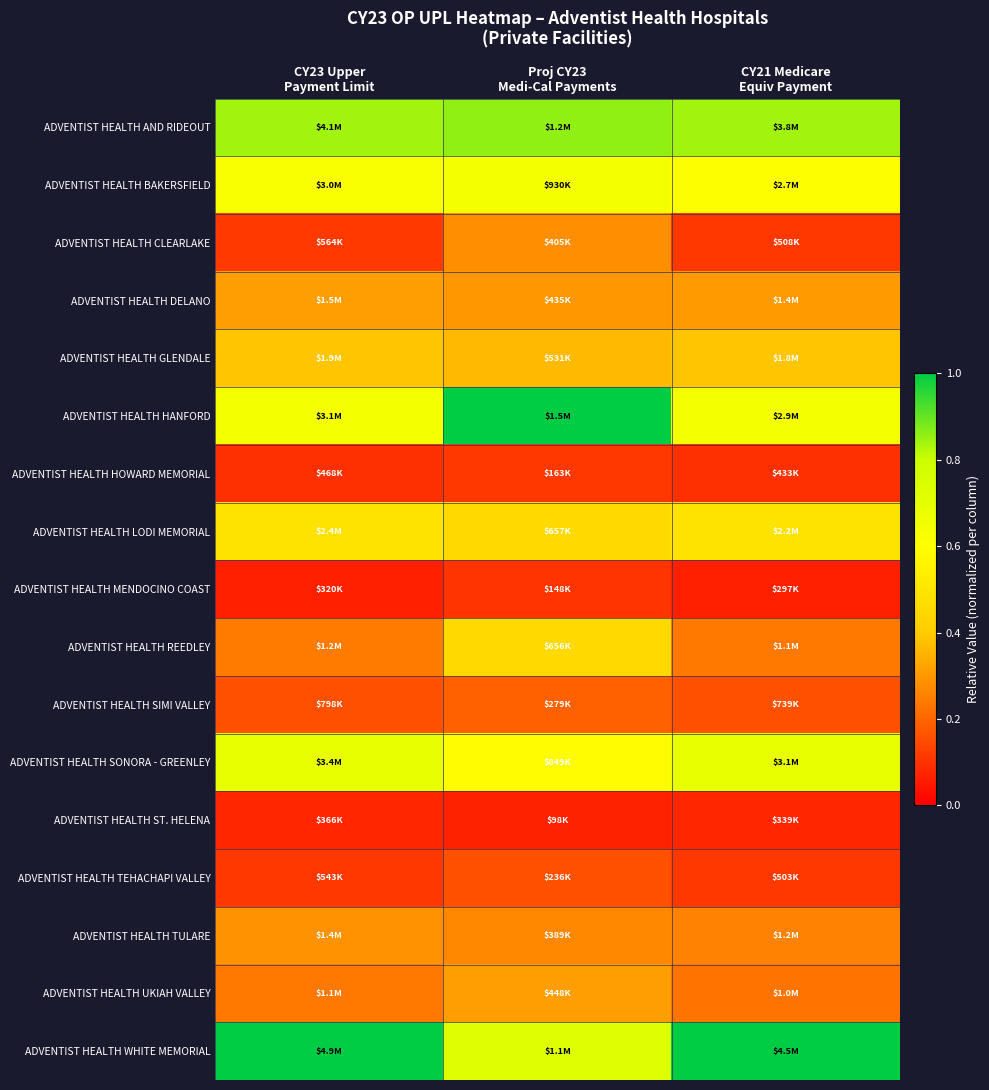

Reading left to right, extract all data points from this chart.

ADVENTIST HEALTH AND RIDEOUT: CY23 Upper
Payment Limit=0.8	Proj CY23
Medi-Cal Payments=0.9	CY21 Medicare
Equiv Payment=0.8
ADVENTIST HEALTH BAKERSFIELD: CY23 Upper
Payment Limit=0.6	Proj CY23
Medi-Cal Payments=0.6	CY21 Medicare
Equiv Payment=0.6
ADVENTIST HEALTH CLEARLAKE: CY23 Upper
Payment Limit=0.1	Proj CY23
Medi-Cal Payments=0.3	CY21 Medicare
Equiv Payment=0.1
ADVENTIST HEALTH DELANO: CY23 Upper
Payment Limit=0.3	Proj CY23
Medi-Cal Payments=0.3	CY21 Medicare
Equiv Payment=0.3
ADVENTIST HEALTH GLENDALE: CY23 Upper
Payment Limit=0.4	Proj CY23
Medi-Cal Payments=0.4	CY21 Medicare
Equiv Payment=0.4
ADVENTIST HEALTH HANFORD: CY23 Upper
Payment Limit=0.6	Proj CY23
Medi-Cal Payments=1.0	CY21 Medicare
Equiv Payment=0.6
ADVENTIST HEALTH HOWARD MEMORIAL: CY23 Upper
Payment Limit=0.1	Proj CY23
Medi-Cal Payments=0.1	CY21 Medicare
Equiv Payment=0.1
ADVENTIST HEALTH LODI MEMORIAL: CY23 Upper
Payment Limit=0.5	Proj CY23
Medi-Cal Payments=0.5	CY21 Medicare
Equiv Payment=0.5
ADVENTIST HEALTH MENDOCINO COAST: CY23 Upper
Payment Limit=0.1	Proj CY23
Medi-Cal Payments=0.1	CY21 Medicare
Equiv Payment=0.1
ADVENTIST HEALTH REEDLEY: CY23 Upper
Payment Limit=0.2	Proj CY23
Medi-Cal Payments=0.5	CY21 Medicare
Equiv Payment=0.2
ADVENTIST HEALTH SIMI VALLEY: CY23 Upper
Payment Limit=0.2	Proj CY23
Medi-Cal Payments=0.2	CY21 Medicare
Equiv Payment=0.2
ADVENTIST HEALTH SONORA - GREENLEY: CY23 Upper
Payment Limit=0.7	Proj CY23
Medi-Cal Payments=0.6	CY21 Medicare
Equiv Payment=0.7
ADVENTIST HEALTH ST. HELENA: CY23 Upper
Payment Limit=0.1	Proj CY23
Medi-Cal Payments=0.1	CY21 Medicare
Equiv Payment=0.1
ADVENTIST HEALTH TEHACHAPI VALLEY: CY23 Upper
Payment Limit=0.1	Proj CY23
Medi-Cal Payments=0.2	CY21 Medicare
Equiv Payment=0.1
ADVENTIST HEALTH TULARE: CY23 Upper
Payment Limit=0.3	Proj CY23
Medi-Cal Payments=0.3	CY21 Medicare
Equiv Payment=0.3
ADVENTIST HEALTH UKIAH VALLEY: CY23 Upper
Payment Limit=0.2	Proj CY23
Medi-Cal Payments=0.3	CY21 Medicare
Equiv Payment=0.2
ADVENTIST HEALTH WHITE MEMORIAL: CY23 Upper
Payment Limit=1.0	Proj CY23
Medi-Cal Payments=0.7	CY21 Medicare
Equiv Payment=1.0